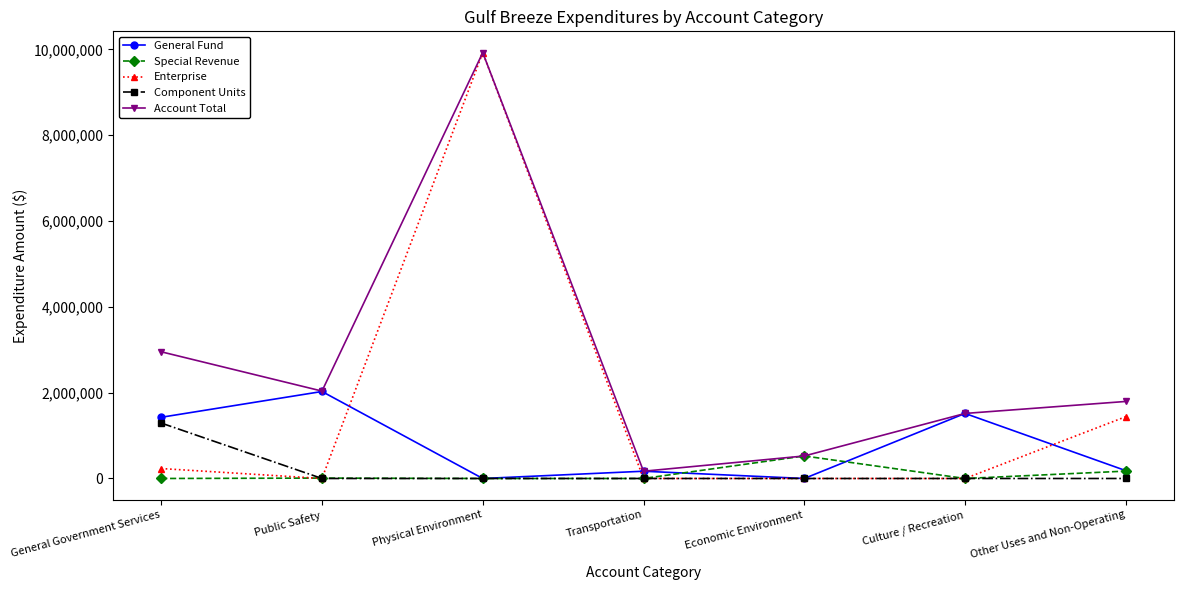

What position from the right is Public Safety?

6